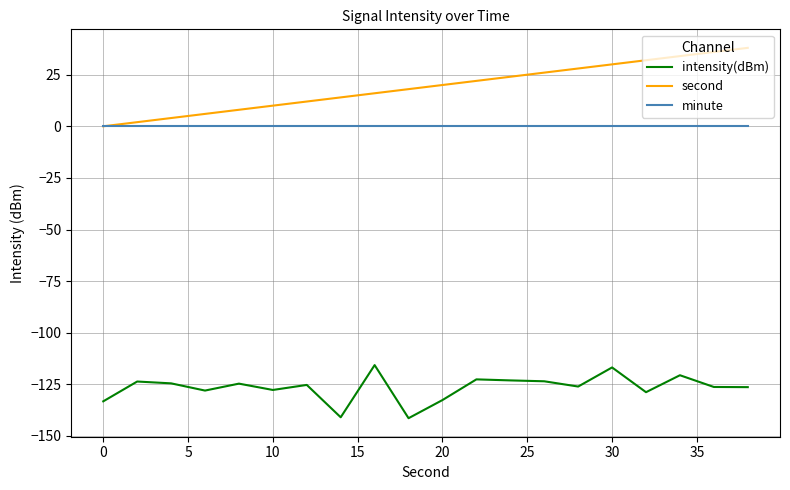

Which series has the largest range (max minus min)?

second